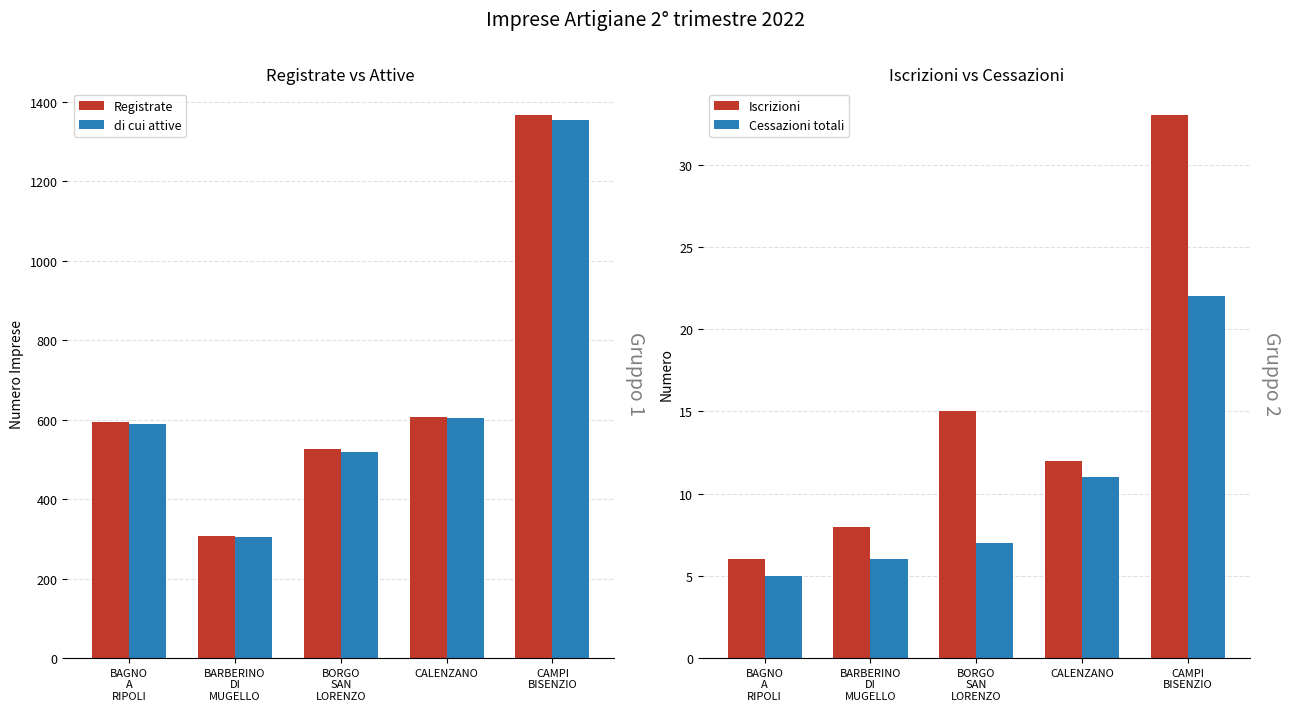

What is the difference between the highest and lowest values at BAGNO
A
RIPOLI?

590